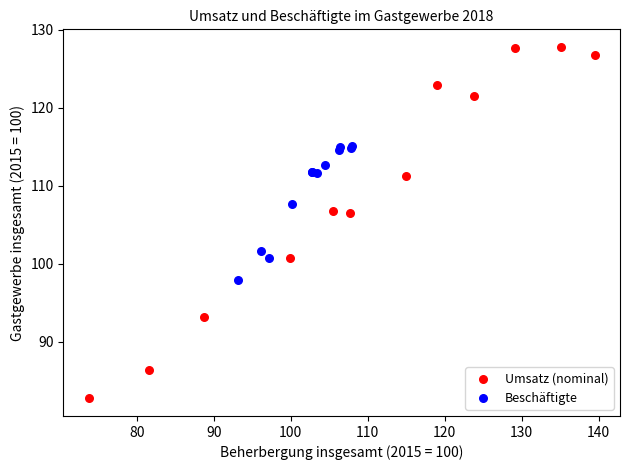

Which series reaches the minimum Y coordinate?

Umsatz (nominal)